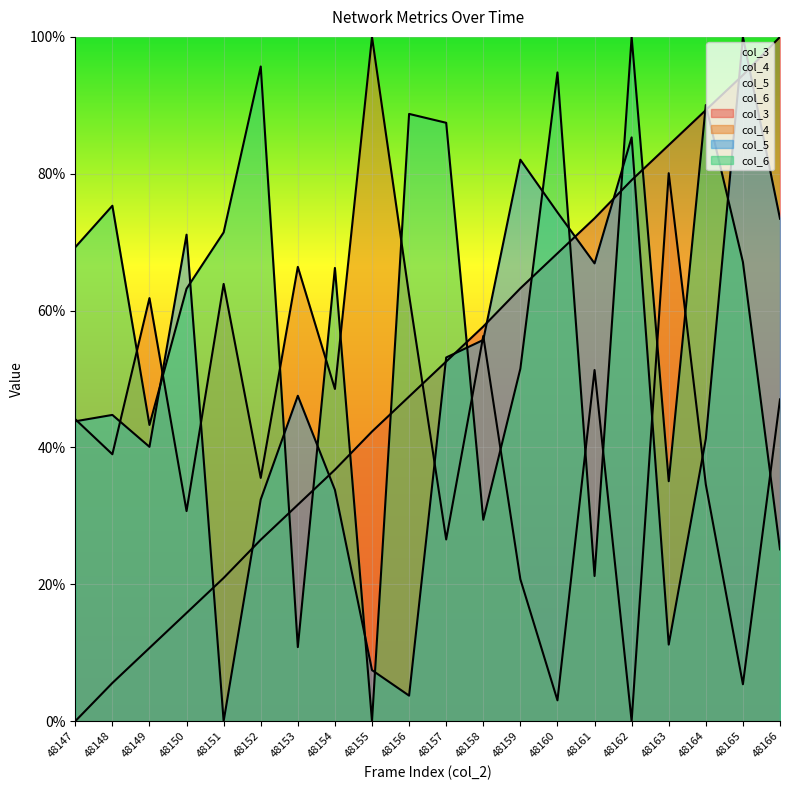

How many categories are shown in the chart?

20